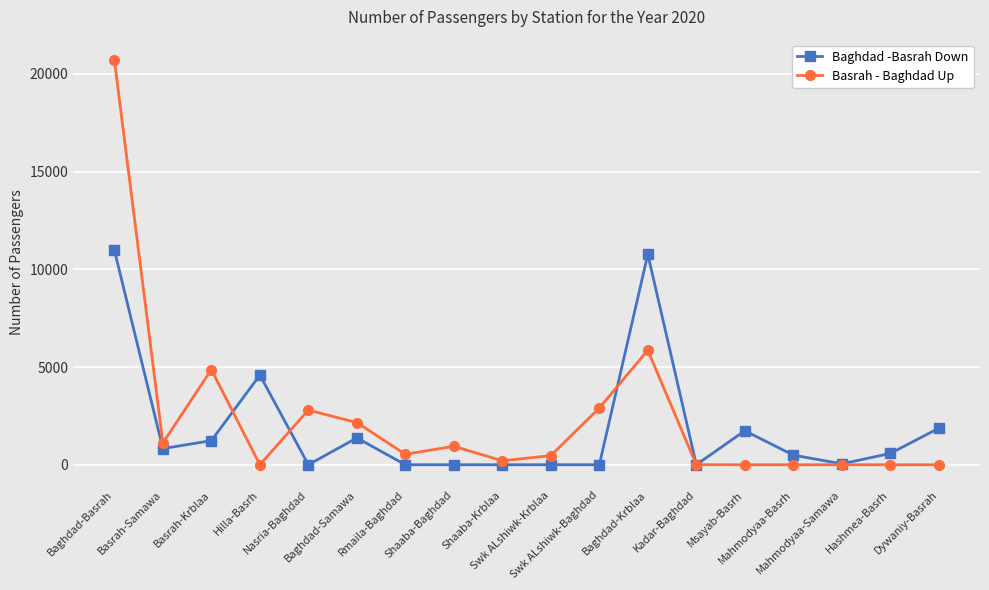

Count the number of data series in this chart.

2